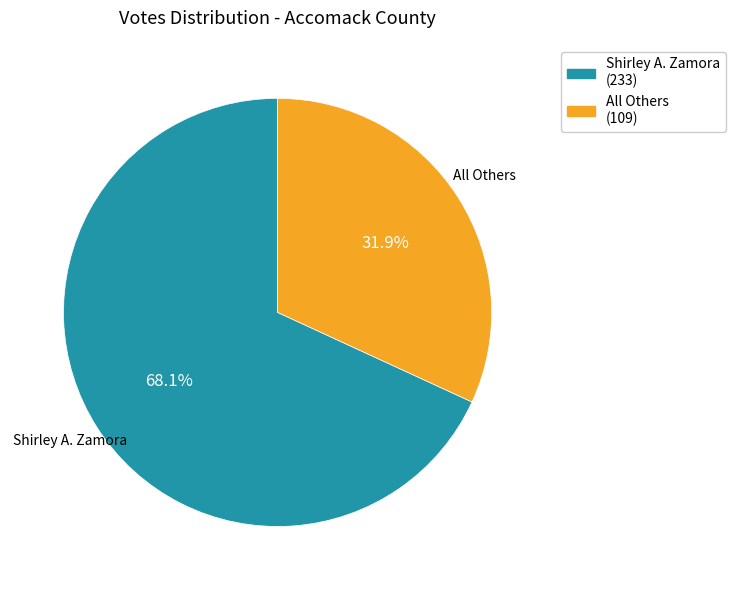

How many slices are in this pie chart?

2